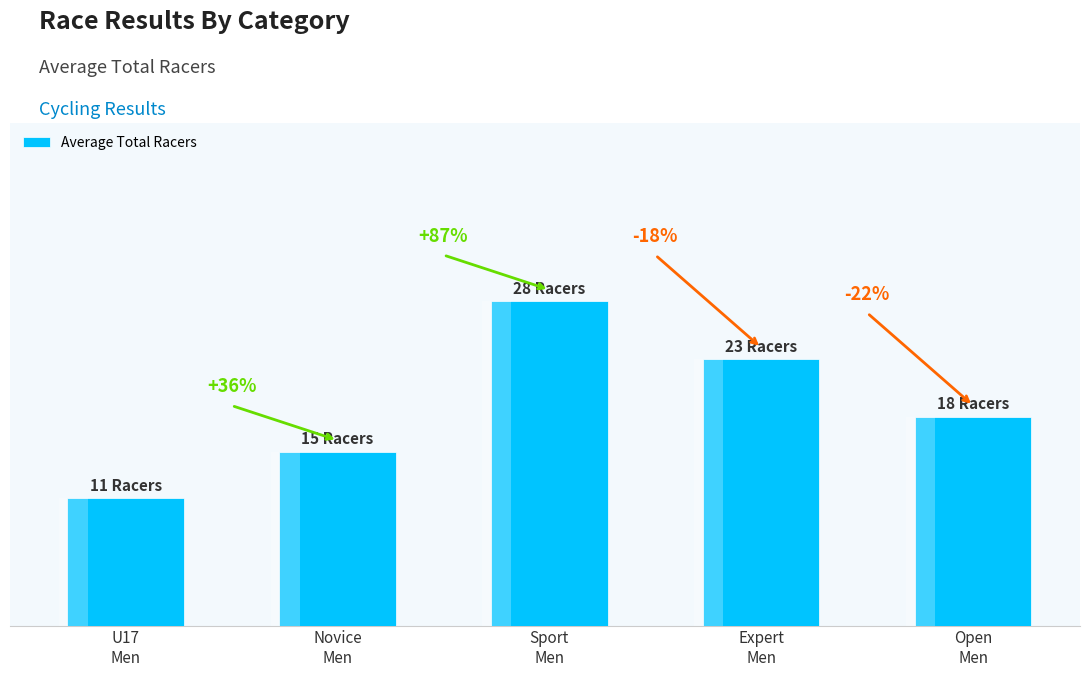

What is the change in value from Sport
Men to Expert
Men?

-5